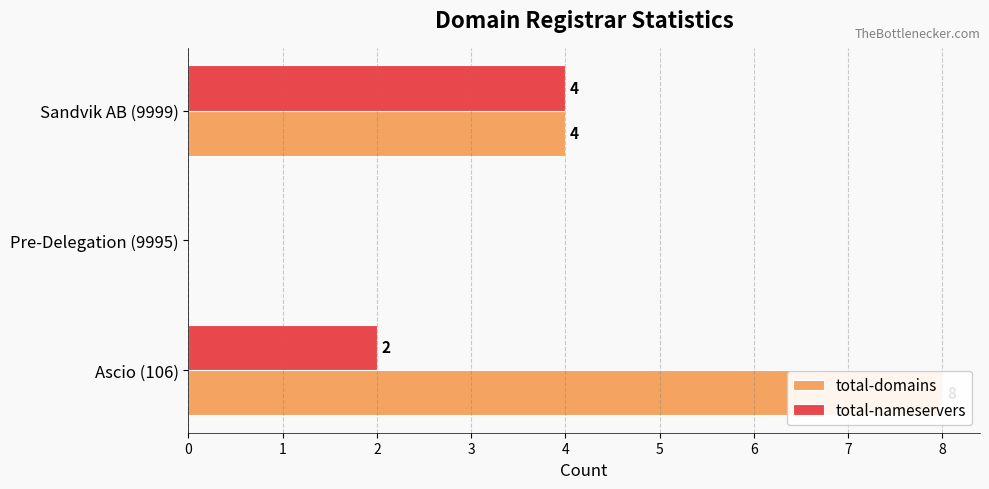

What is the value of the total-domains bar at the 1st from the left?

8